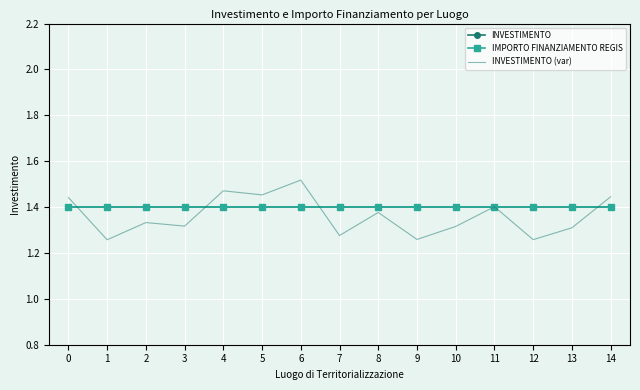

How many lines are shown in the chart?

3